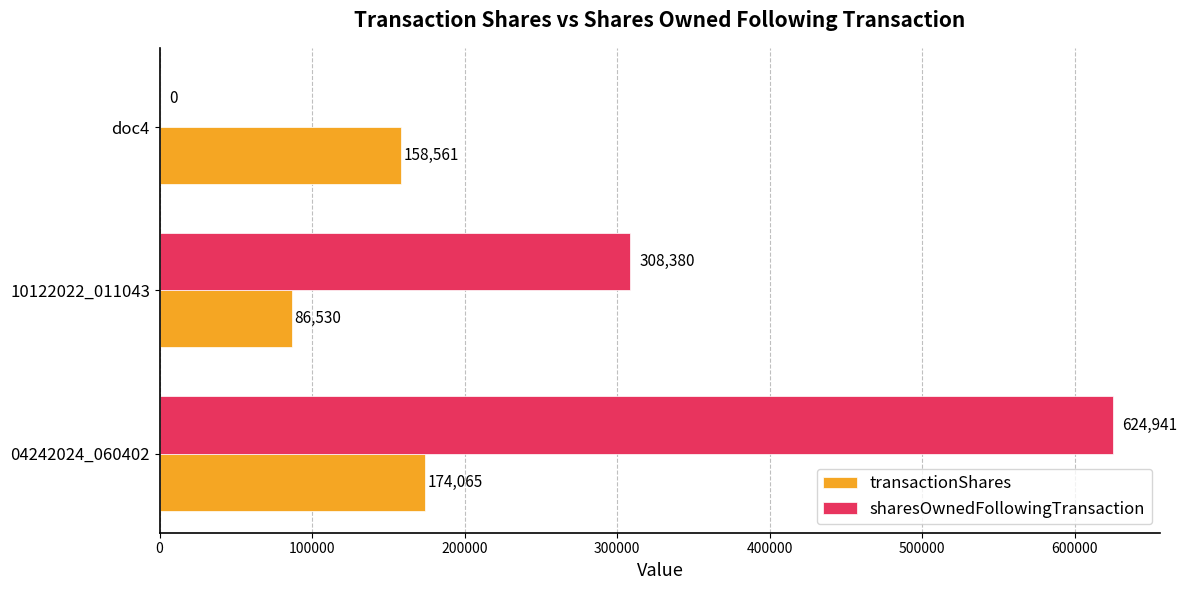

Which series has the largest total across all categories?

sharesOwnedFollowingTransaction